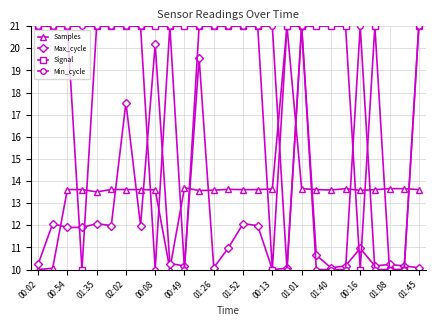

Does the chart display data point markers on the line(s)?

Yes